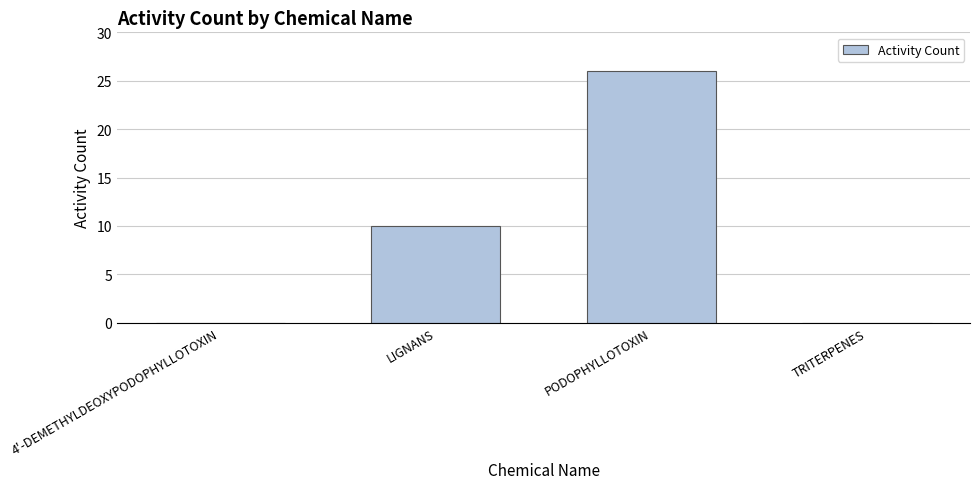

The chart shows a value of 5 at LIGNANS. True or false?

False